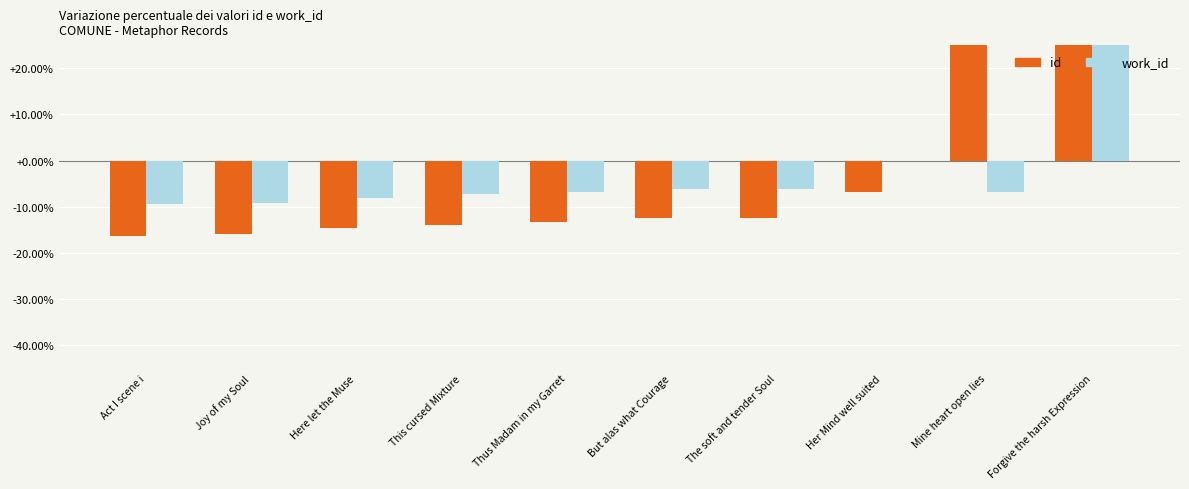

Which series has the widest spread of values?

id